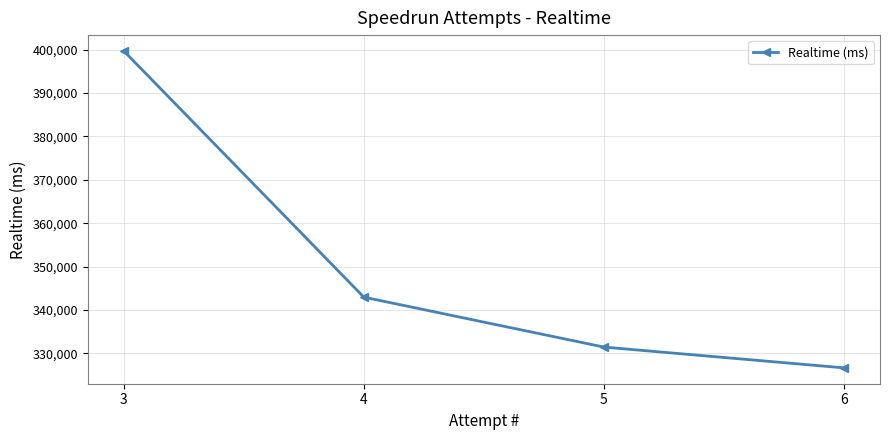

At which category does the chart reach its peak across all series?

3